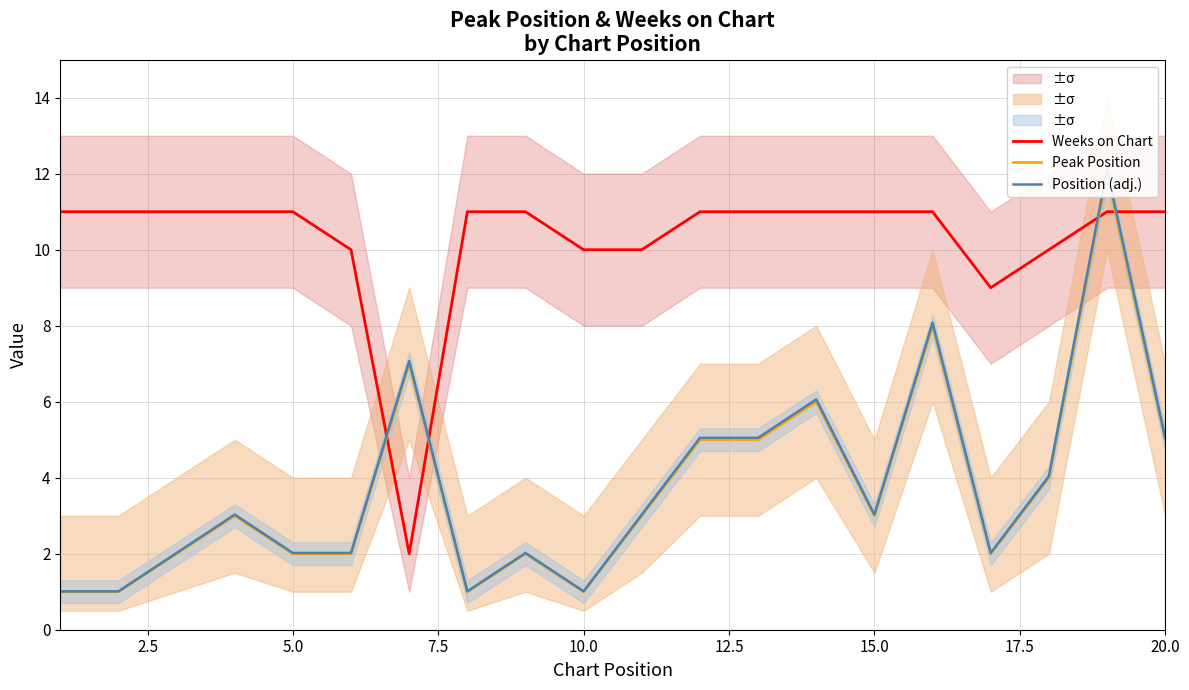

Reading right to left, extract all data points from this chart.

Weeks on Chart: 11.0	11.0	10.0	9.0	11.0	11.0	11.0	11.0	11.0	10.0	10.0	11.0	11.0	2.0	10.0	11.0	11.0	11.0	11.0	11.0
Peak Position: 5.0	12.0	4.0	2.0	8.0	3.0	6.0	5.0	5.0	3.0	1.0	2.0	1.0	7.0	2.0	2.0	3.0	2.0	1.0	1.0
Position (adj.): 5.0	12.1	4.0	2.0	8.1	3.0	6.1	5.0	5.0	3.0	1.0	2.0	1.0	7.1	2.0	2.0	3.0	2.0	1.0	1.0